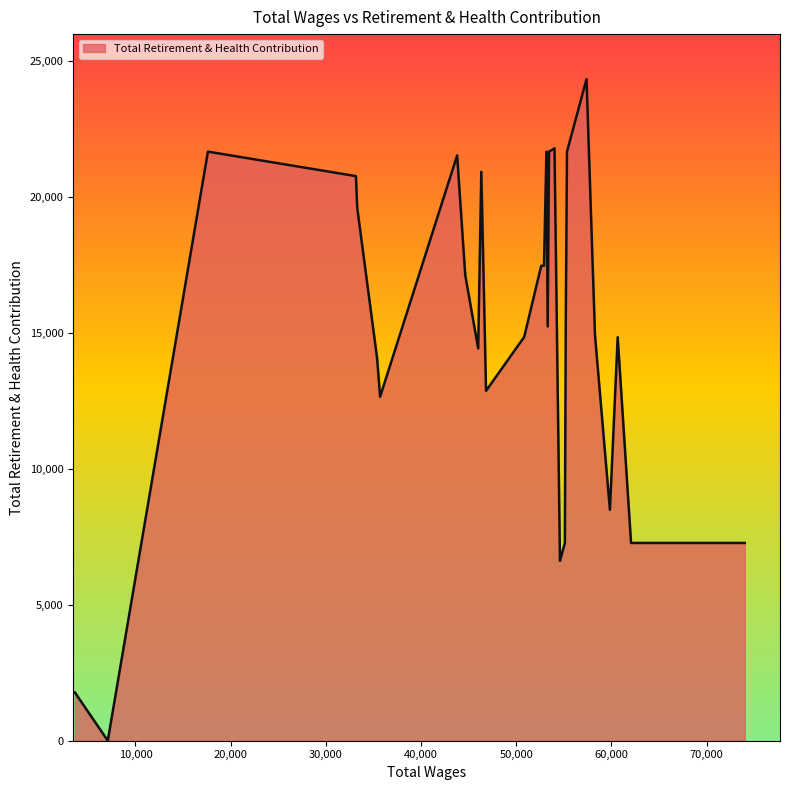

What is the maximum value shown in the chart?

24343